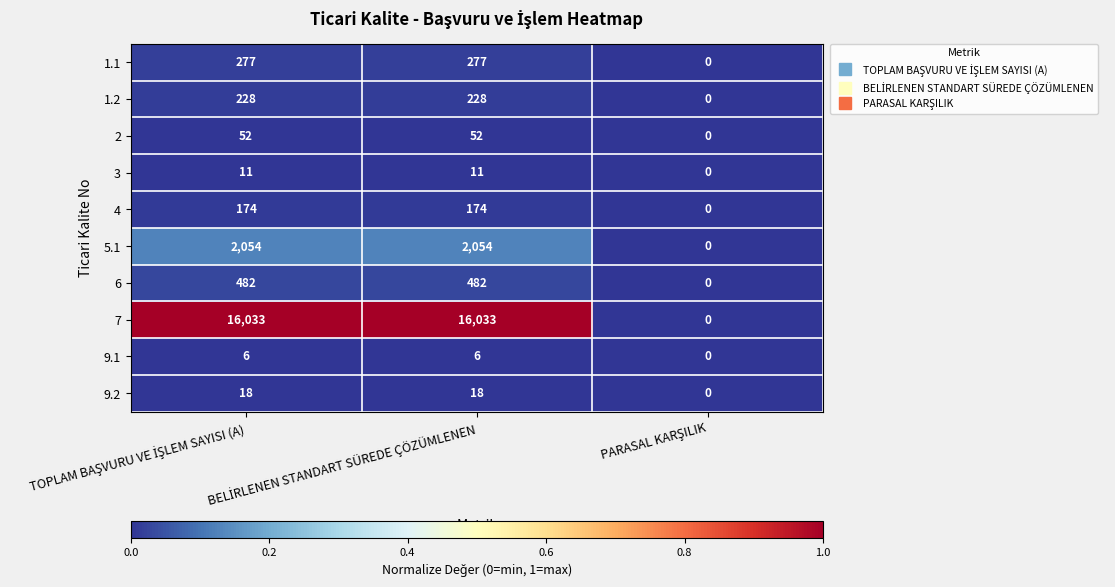

List the series in order of their peak value, lowest first.

9.1, 3, 9.2, 2, 4, 1.2, 1.1, 6, 5.1, 7